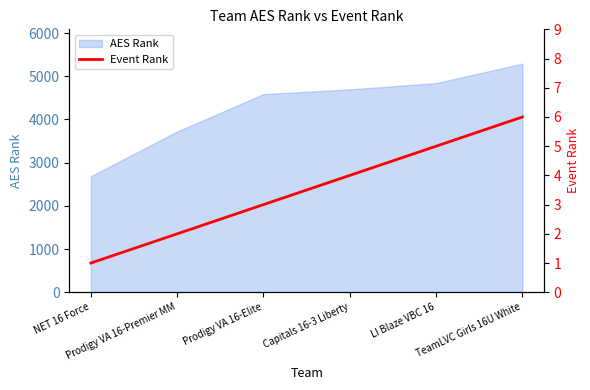

True or false: the data shows 6 at TeamLVC Girls 16U White.

True